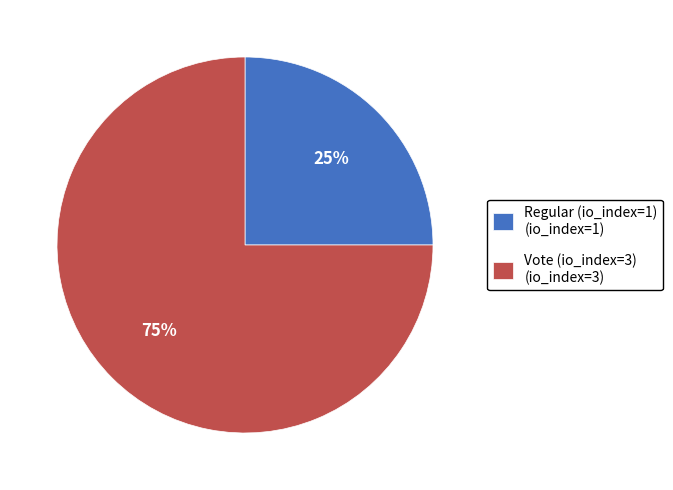

Does any single category account for the majority?

Yes